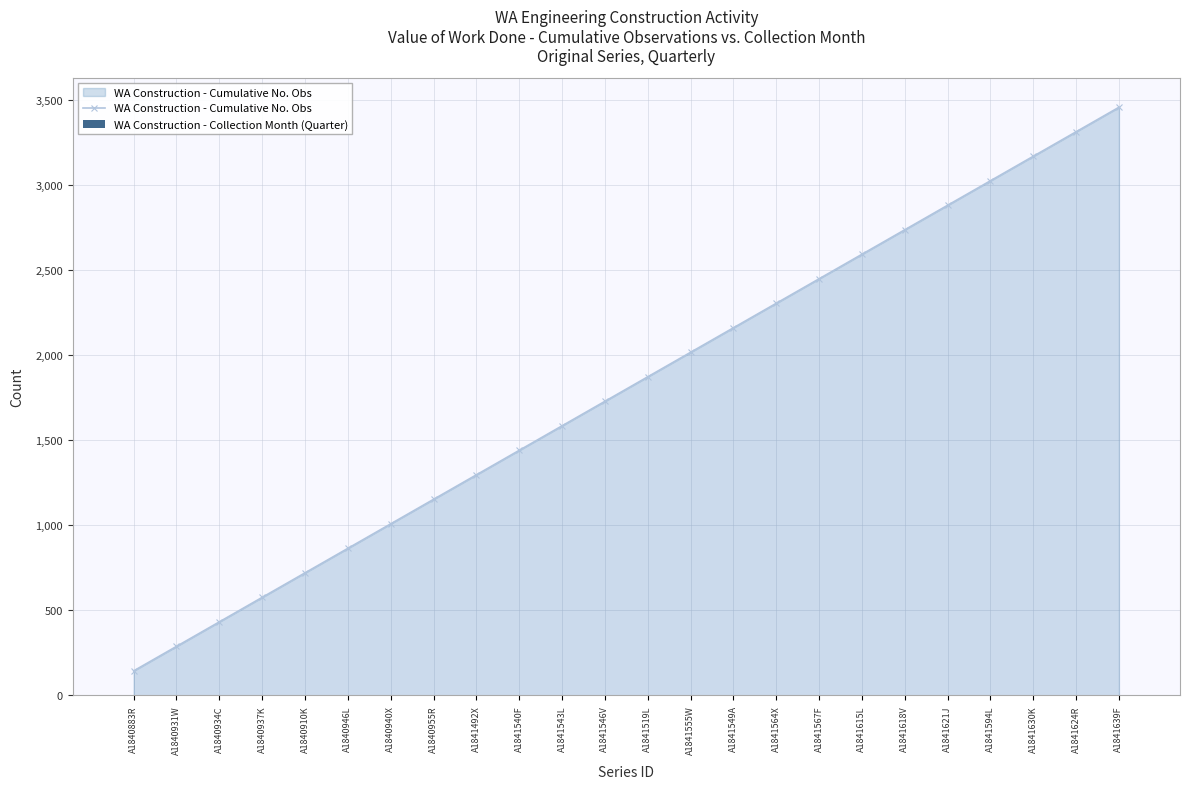

What is the sum of the WA Construction - Cumulative No. Obs values at A1840934C and A1841639F?

3888